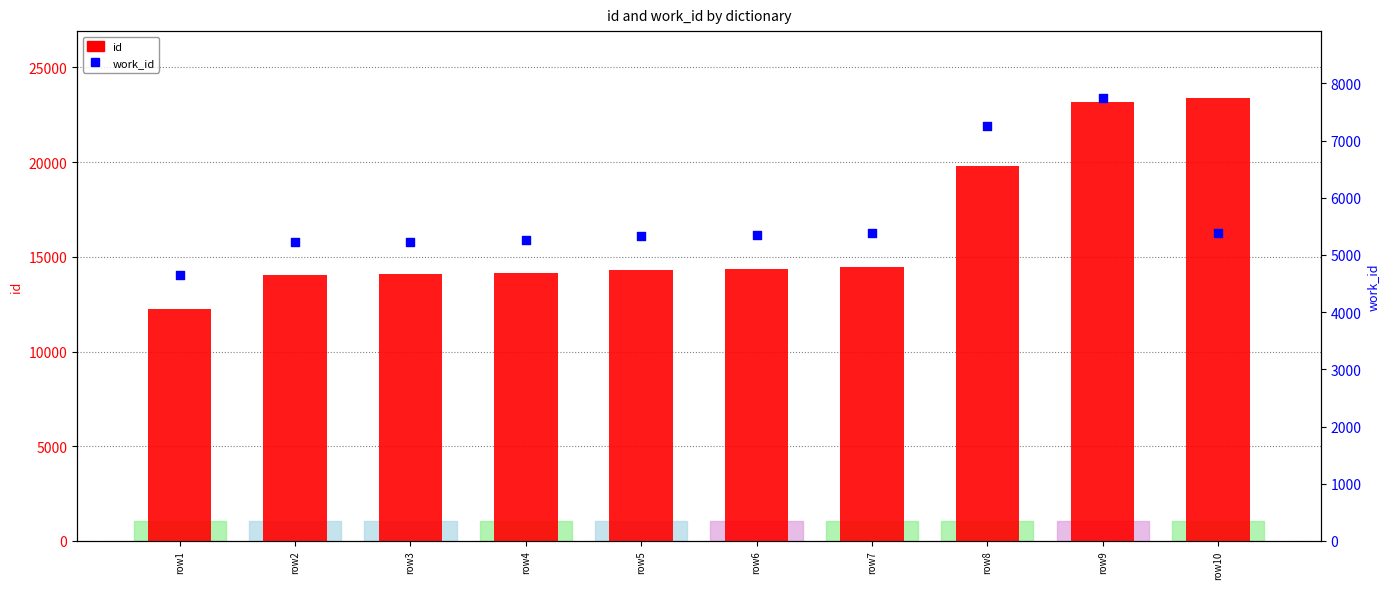

Is the value of id at row6 greater than the value of work_id at row2?

Yes